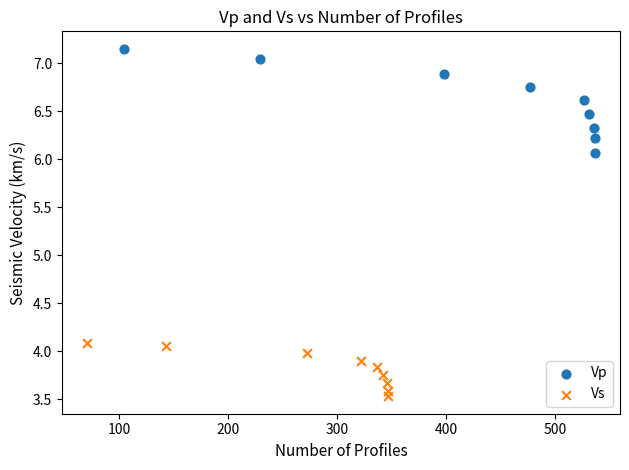

Which series has the largest Y range (max minus min)?

Vp